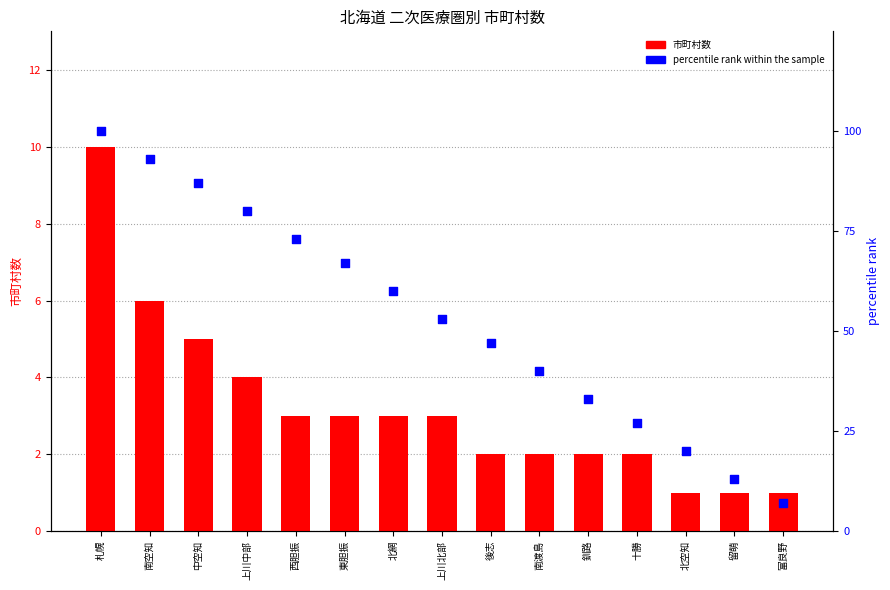

What are all the series names shown in the legend?

市町村数, percentile rank within the sample